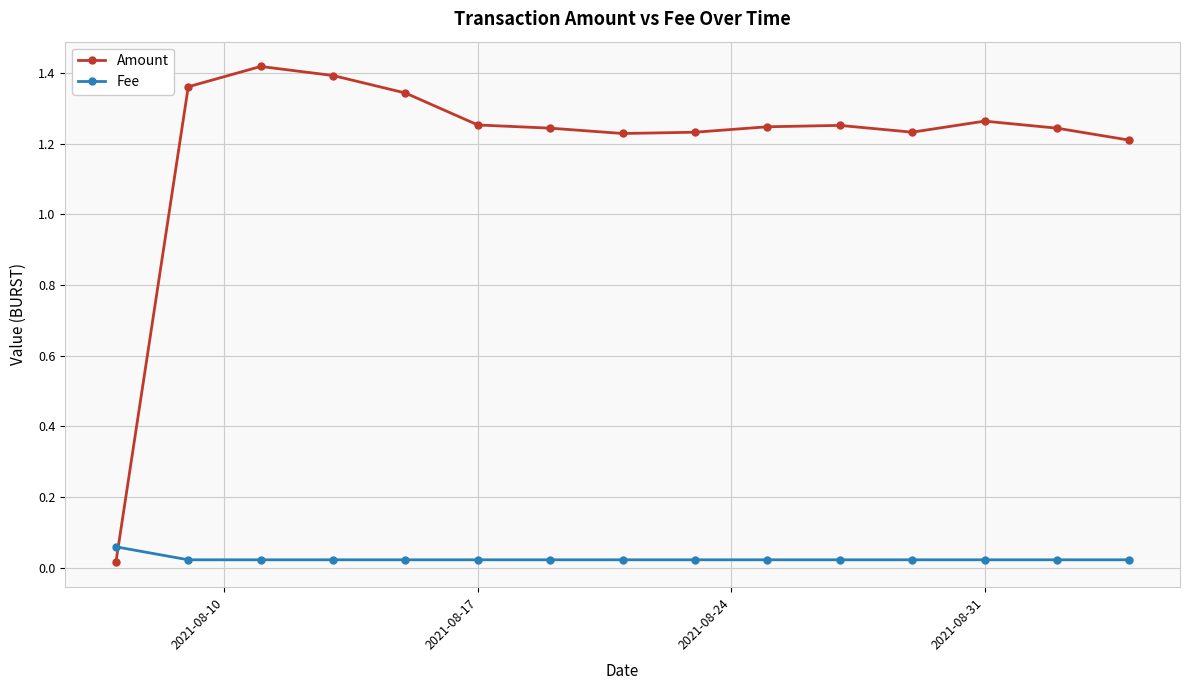

Which series has the largest total across all categories?

Amount